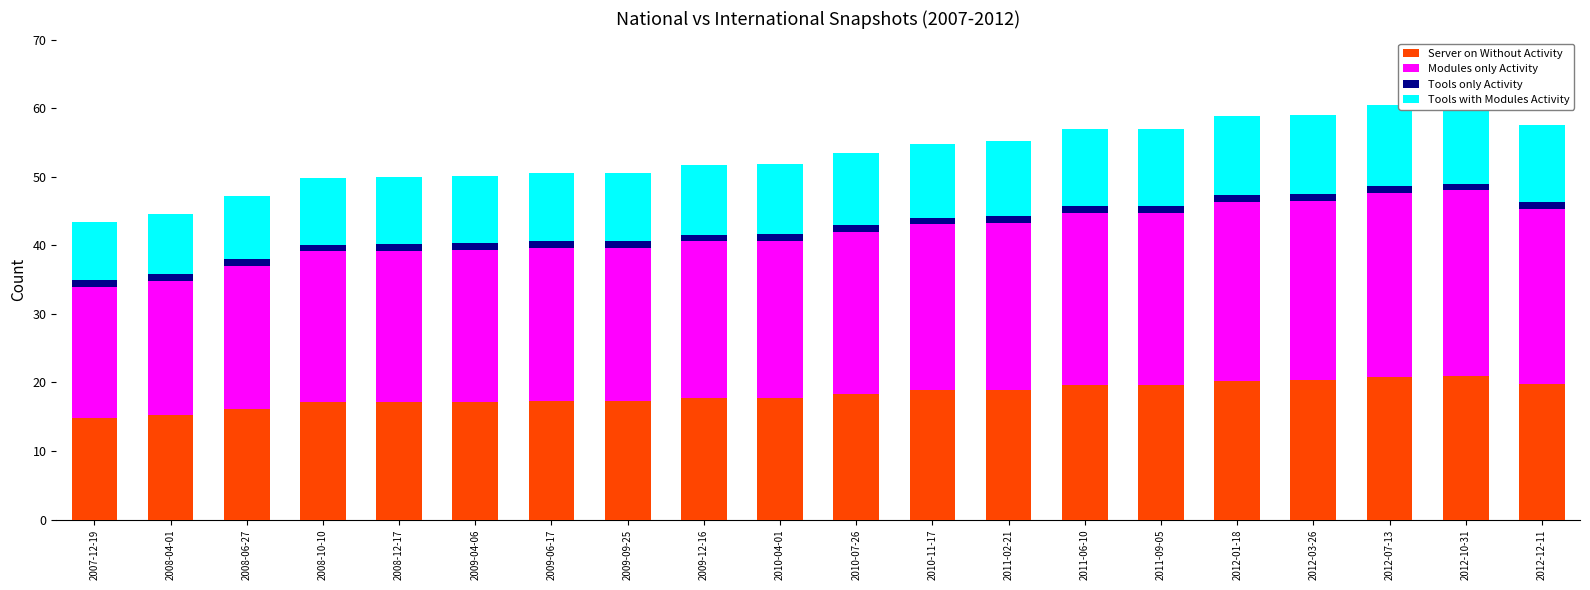

Between 2010-07-26 and 2011-09-05, which series saw the biggest shift?

Modules only Activity